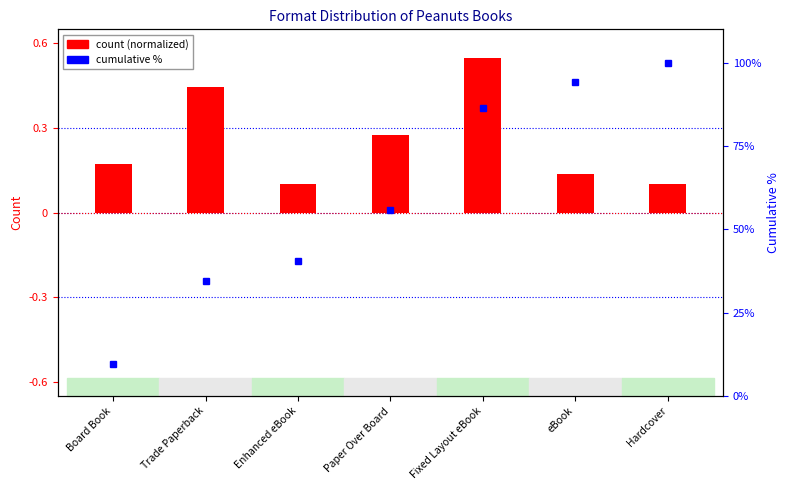

The value of Count (normalized) at eBook is 0.1. True or false?

True